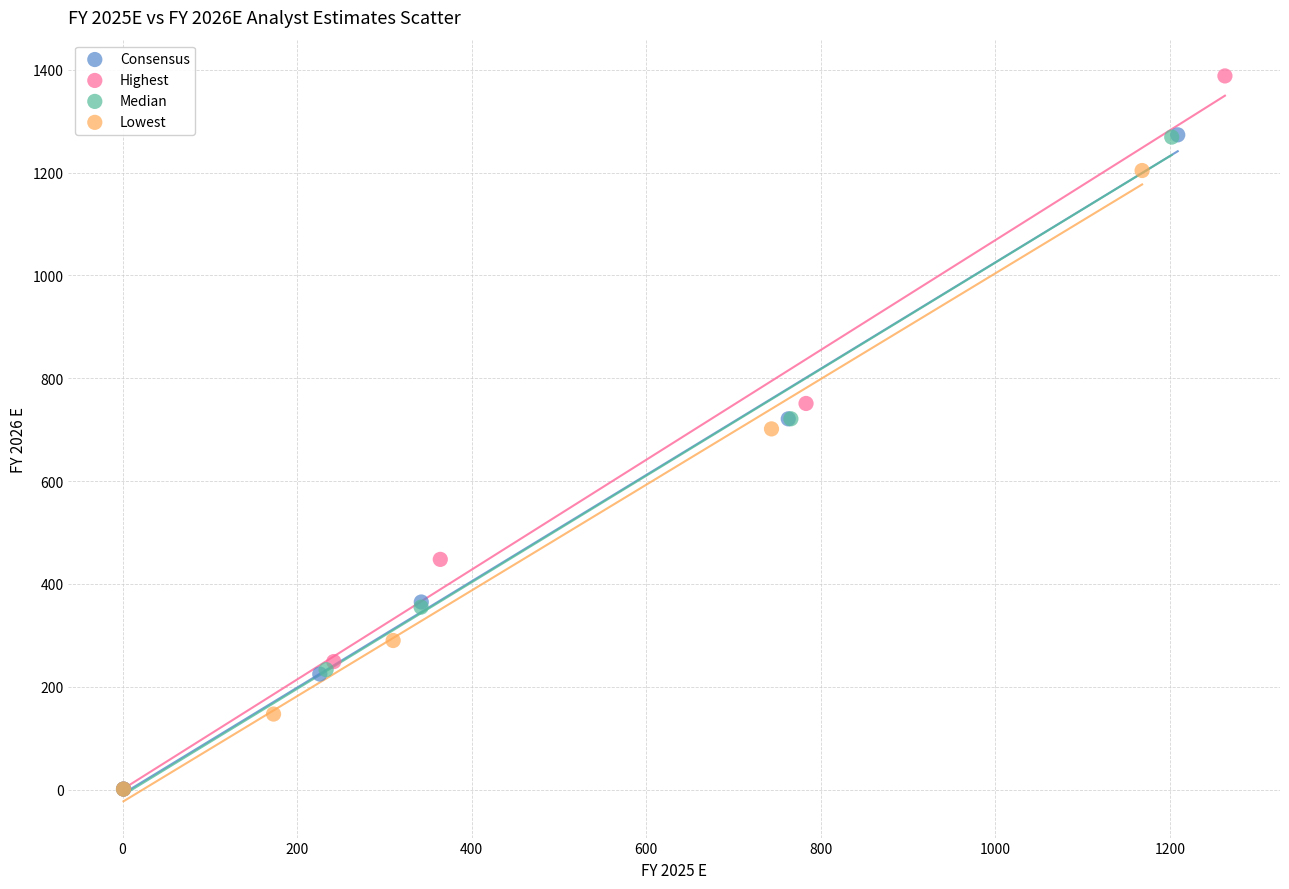

What are all the series names shown in the legend?

Consensus, Highest, Median, Lowest